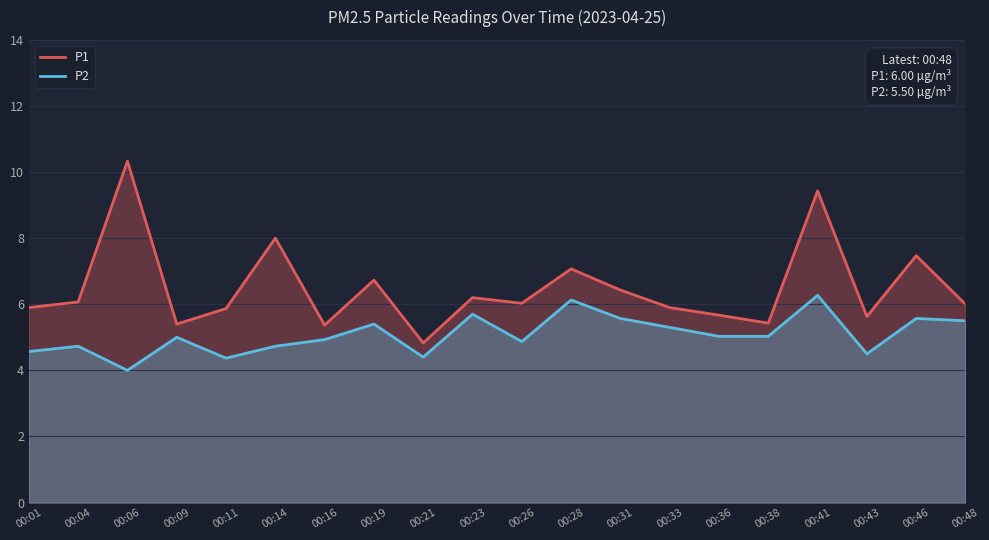

What value does the P1 series have at 00:31?

6.4